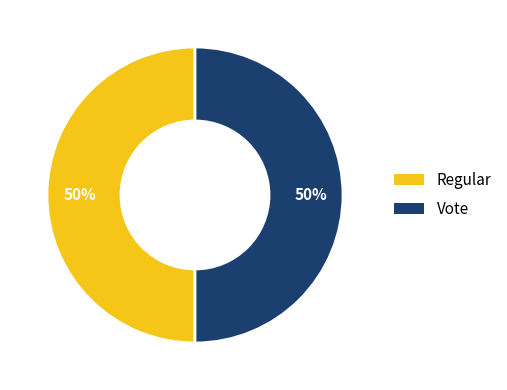

Combined, do Regular and Vote account for over 50%?

Yes